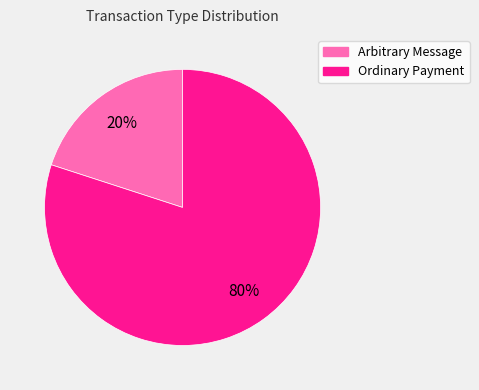

To the nearest percent, what is the difference between the largest and smallest slice percentages?

60%